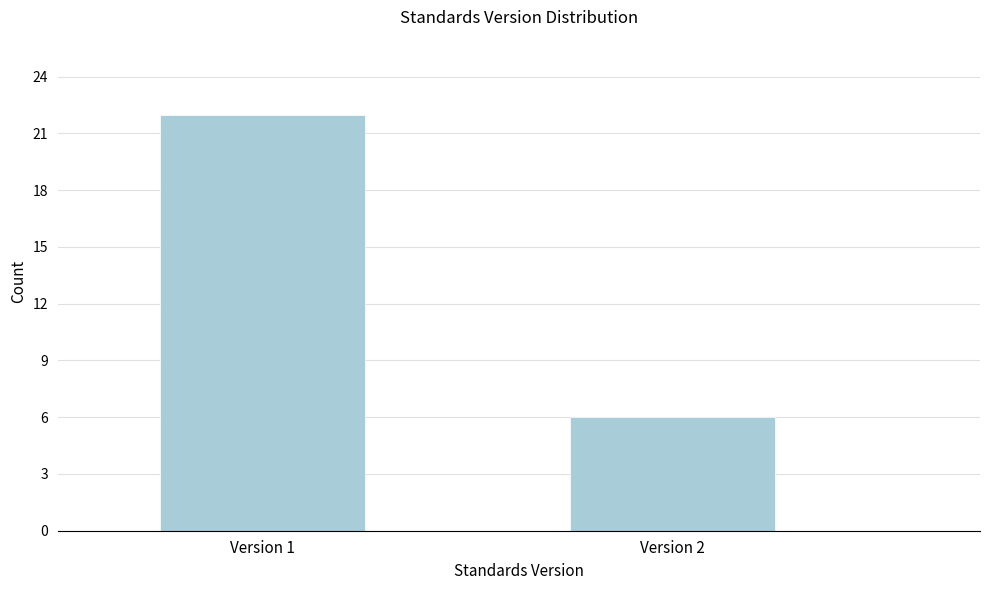

Reading right to left, what are all the values shown in this chart?

6	22